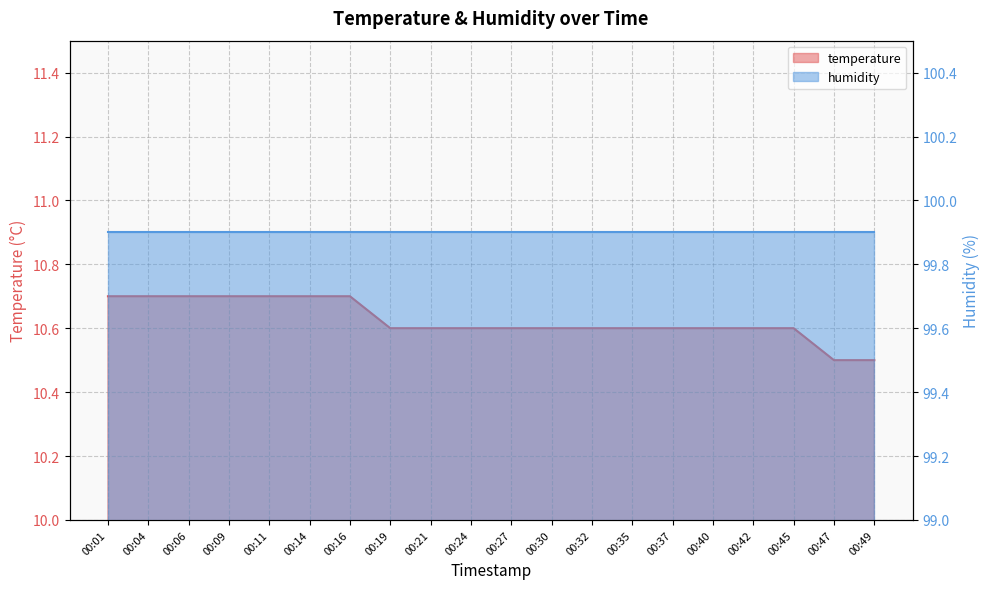

Count the values in the range 10 to 11.

20